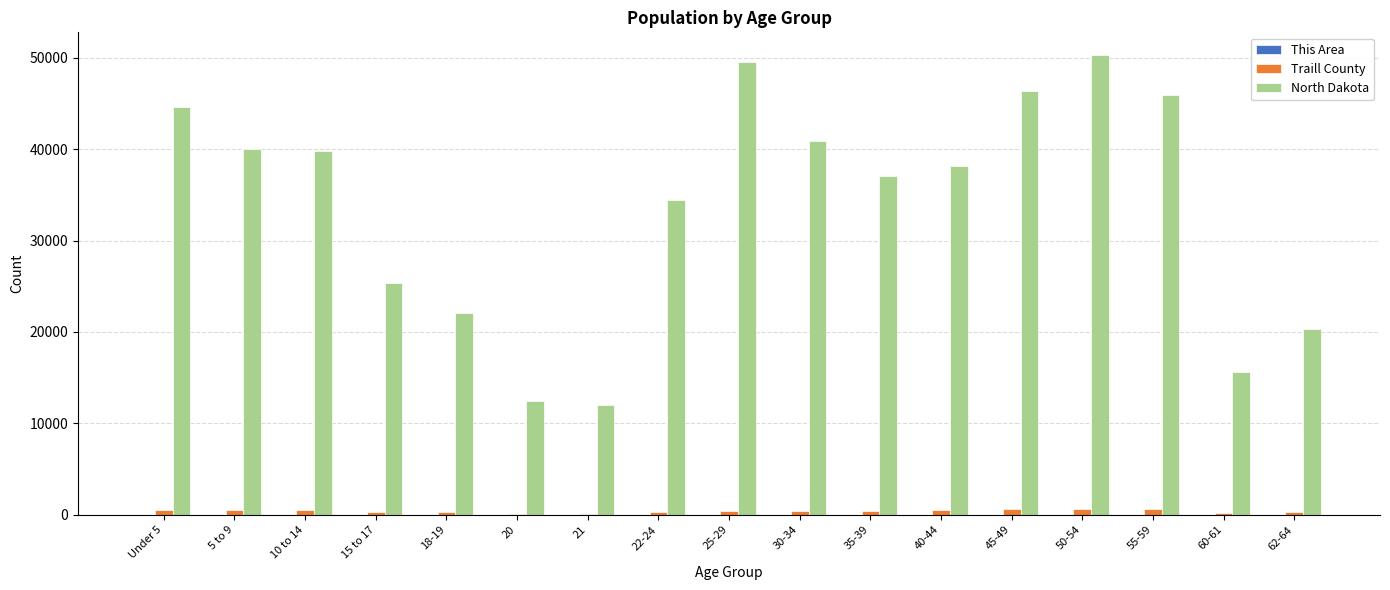

Which series changed the most between 15 to 17 and 25-29?

North Dakota